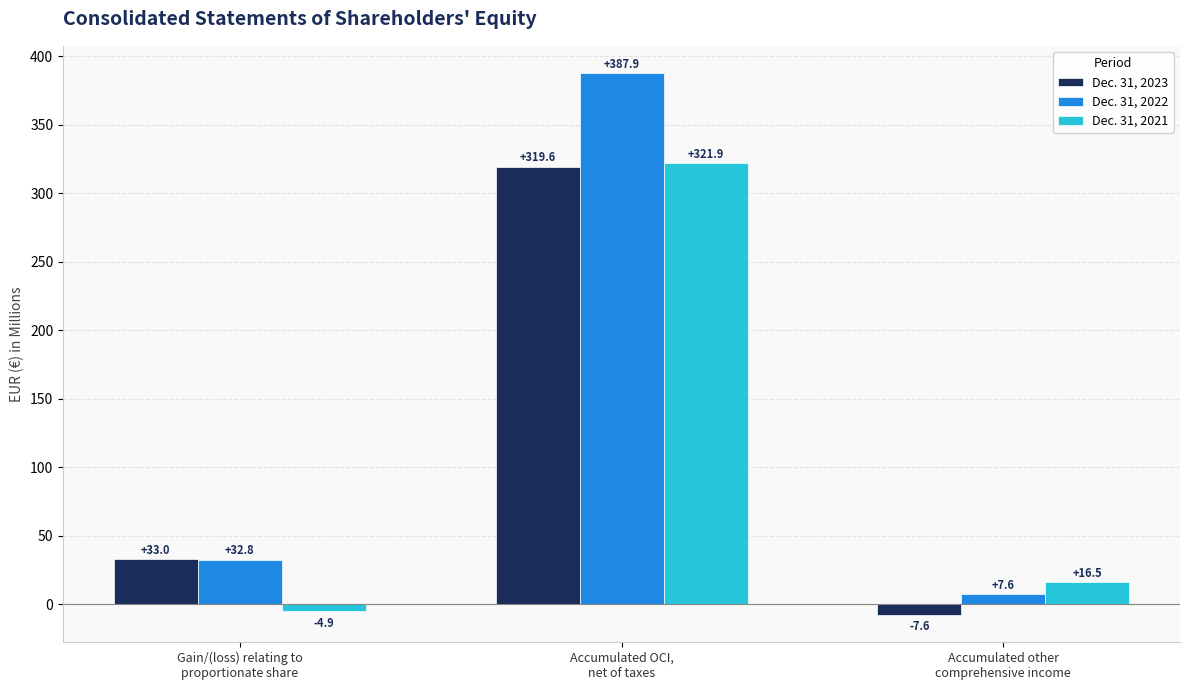

Is the value of Dec. 31, 2022 at Gain/(loss) relating to
proportionate share greater than the value of Dec. 31, 2023 at Gain/(loss) relating to
proportionate share?

No